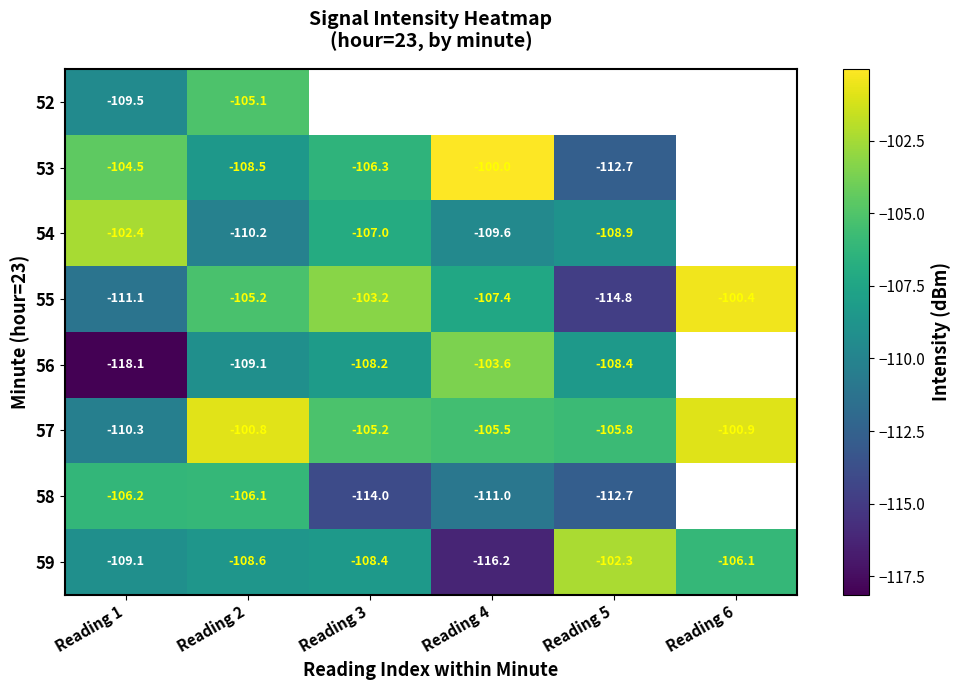

Rank the series at Reading 1 from lowest to highest value.

56, 55, 57, 52, 59, 58, 53, 54